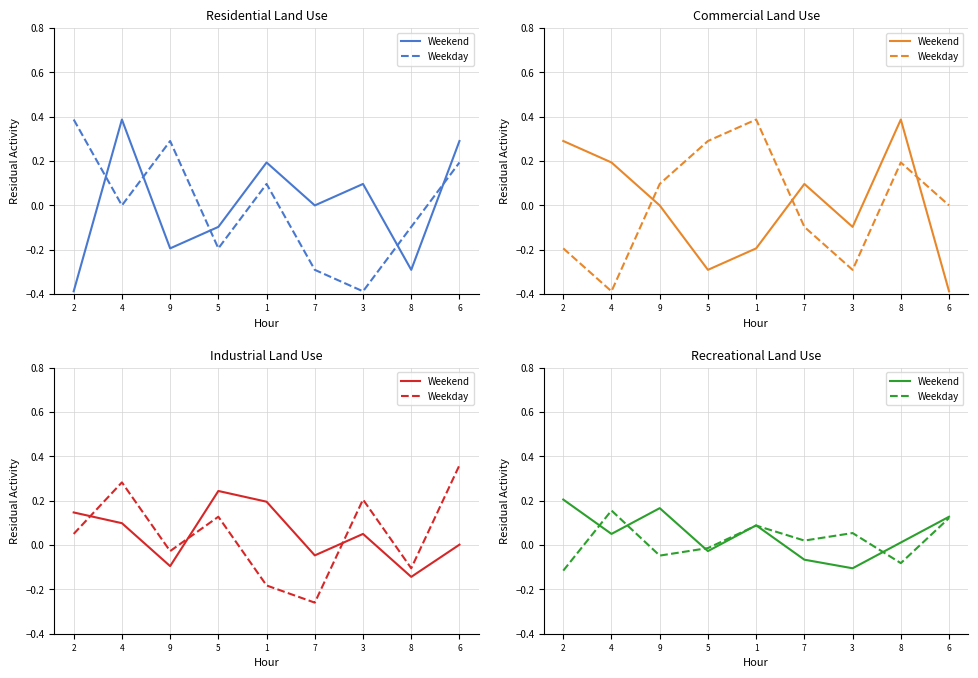

Which series changed the most between 3 and 8?

Weekday